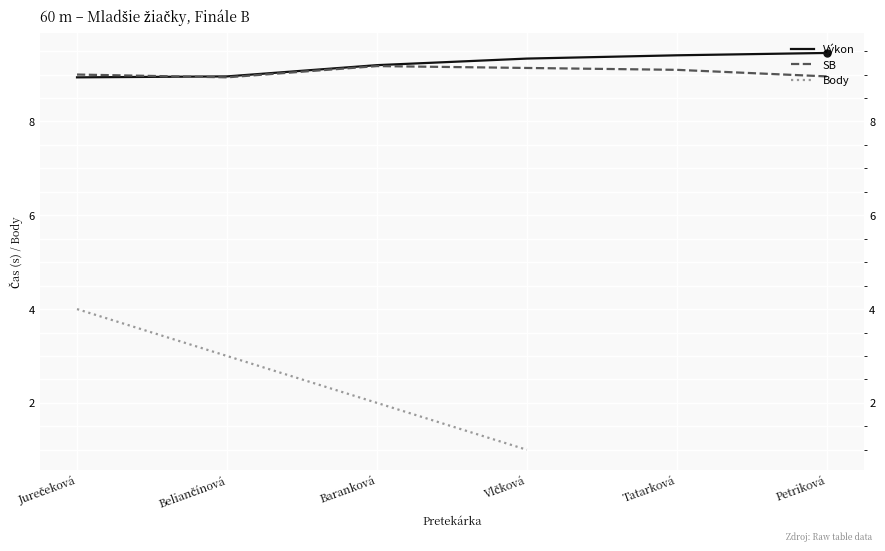

Between which two adjacent categories do Výkon and SB first intersect?

Jurečeková and Beliančínová